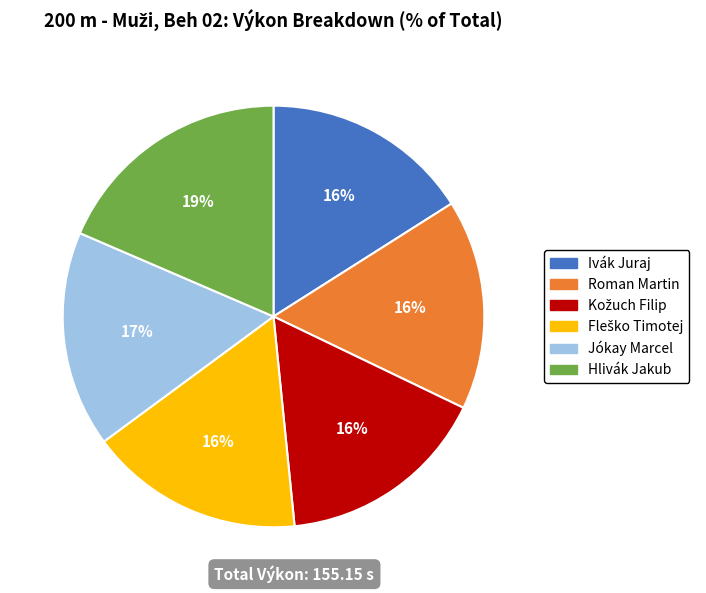

Is there a majority slice in this chart?

No